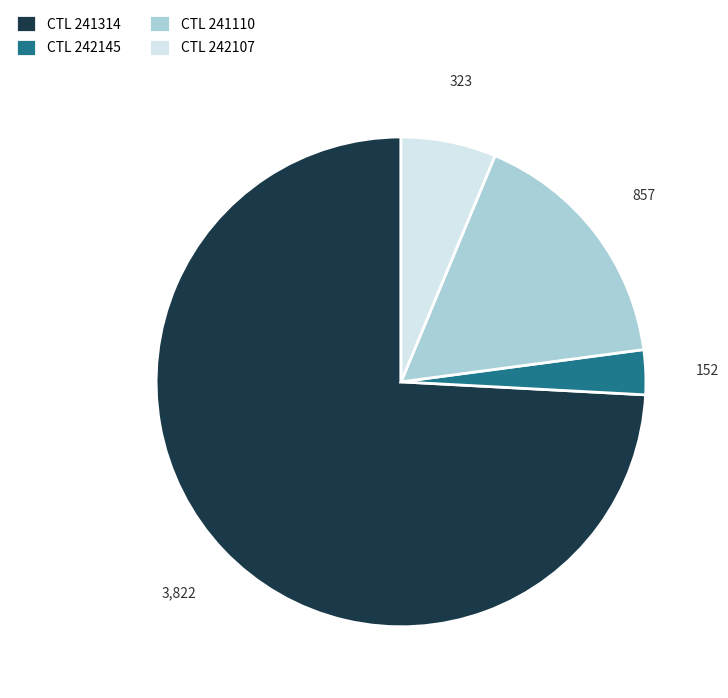

The CTL 242145 slice represents 3% of the pie. True or false?

True